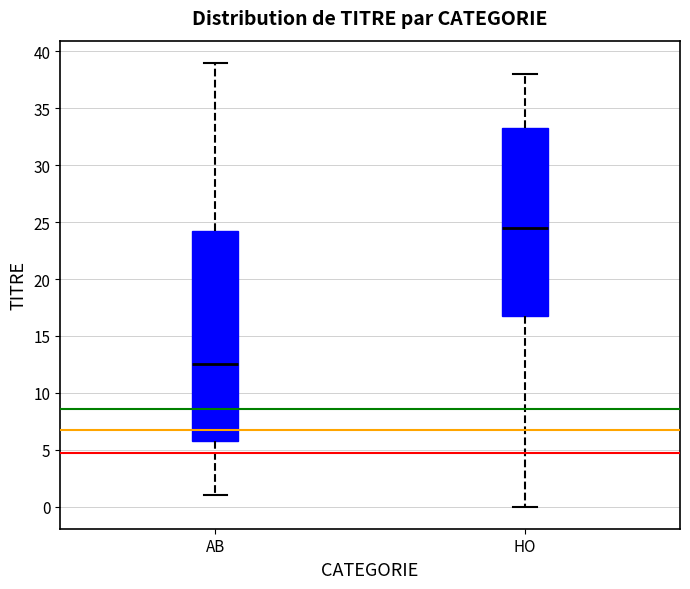

Where does the upper whisker of the box for AB end on the y-axis? The values are not printed on the chart, so give them approximately, as read against the axis.

39.0